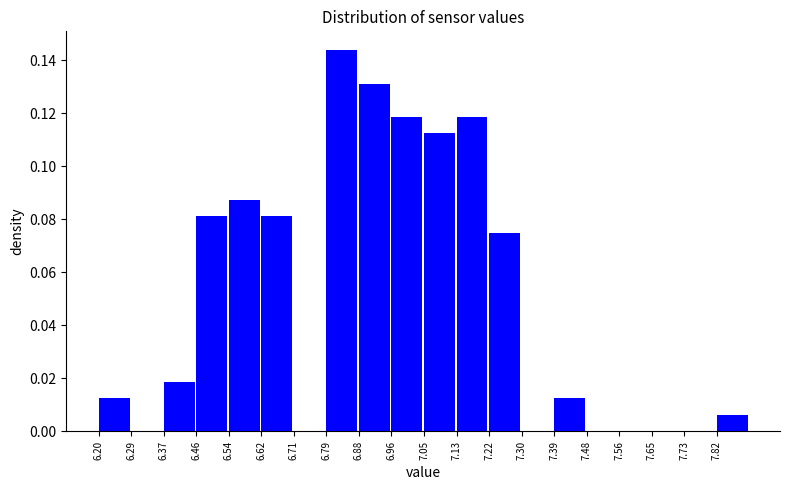

Reading left to right, transcribe this chart: for each bar, give the range it covers on the x-axis and its height. Neither the bar edges nor the heights are printed on the chart, so give them approximately, as read against the axes.

6.200 to 6.285: 0.012
6.285 to 6.370: 0
6.370 to 6.455: 0.018
6.455 to 6.540: 0.082
6.540 to 6.625: 0.088
6.625 to 6.710: 0.082
6.710 to 6.795: 0
6.795 to 6.880: 0.144
6.880 to 6.965: 0.132
6.965 to 7.050: 0.118
7.050 to 7.135: 0.112
7.135 to 7.220: 0.118
7.220 to 7.305: 0.076
7.305 to 7.390: 0
7.390 to 7.475: 0.012
7.475 to 7.560: 0
7.560 to 7.645: 0
7.645 to 7.730: 0
7.730 to 7.815: 0
7.815 to 7.900: 0.006